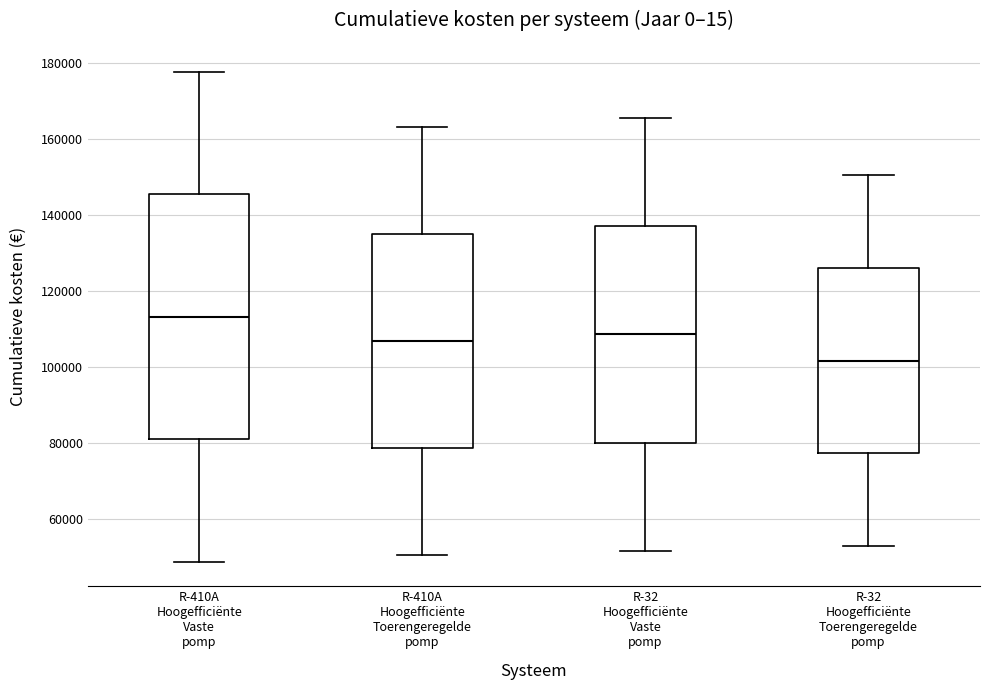

Reading left to right, transcribe this box plot: for each box, give where its median line is, the range the box spans, and where its two whiskers end, as read against the y-axis. The values are not printed on the chart, so give them approximately, as read against the axis.

R-410A Hoogefficiënte Vaste pomp: median 114000, box 82000 to 146000, whiskers 48000 to 178000
R-410A Hoogefficiënte Toerengeregelde pomp: median 106000, box 78000 to 136000, whiskers 50000 to 164000
R-32 Hoogefficiënte Vaste pomp: median 108000, box 80000 to 138000, whiskers 52000 to 166000
R-32 Hoogefficiënte Toerengeregelde pomp: median 102000, box 78000 to 126000, whiskers 54000 to 150000